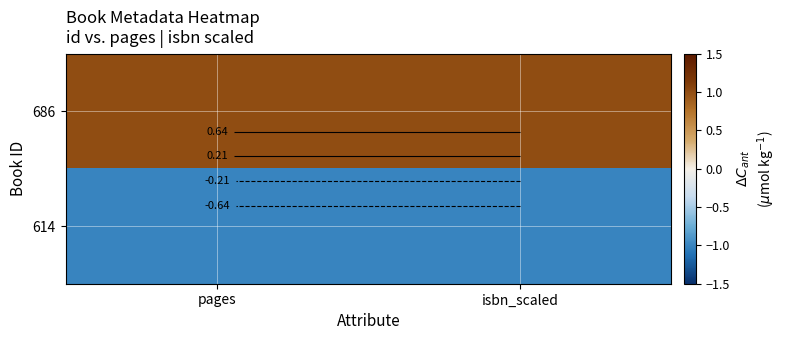

How many series are shown in this chart?

2